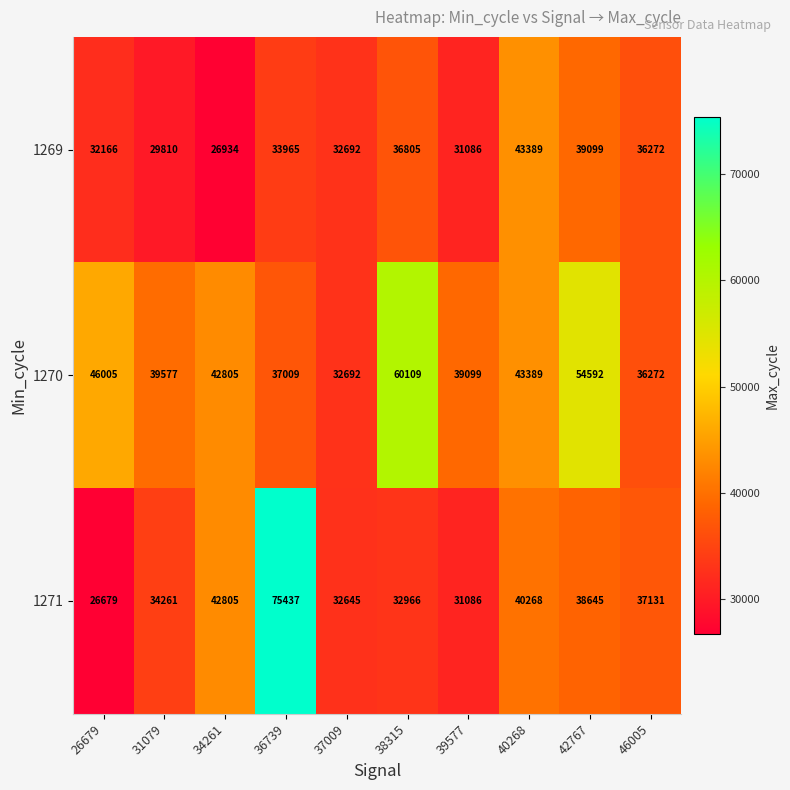

What is the smallest value displayed?

26679